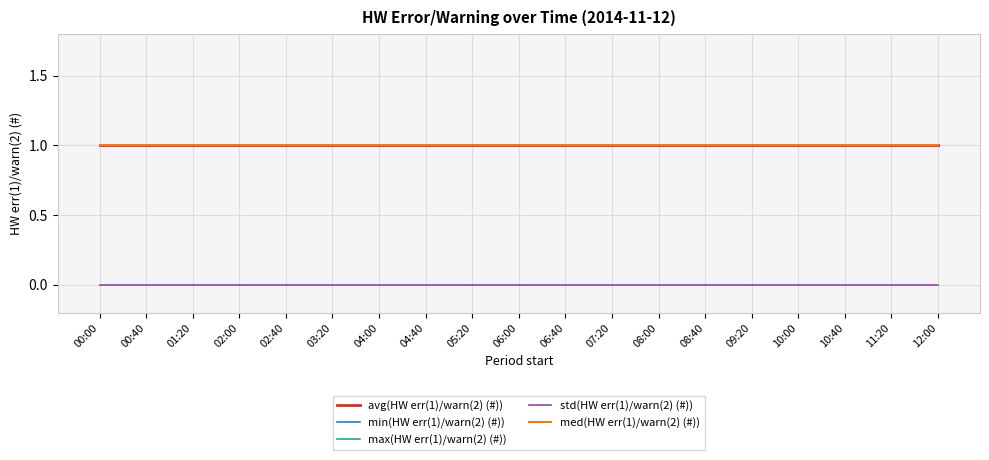

Does the chart have visible grid lines?

Yes